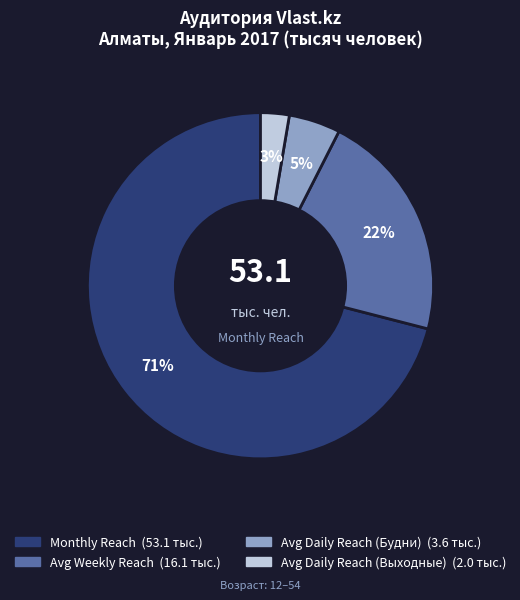

How many segments does this pie chart have?

4